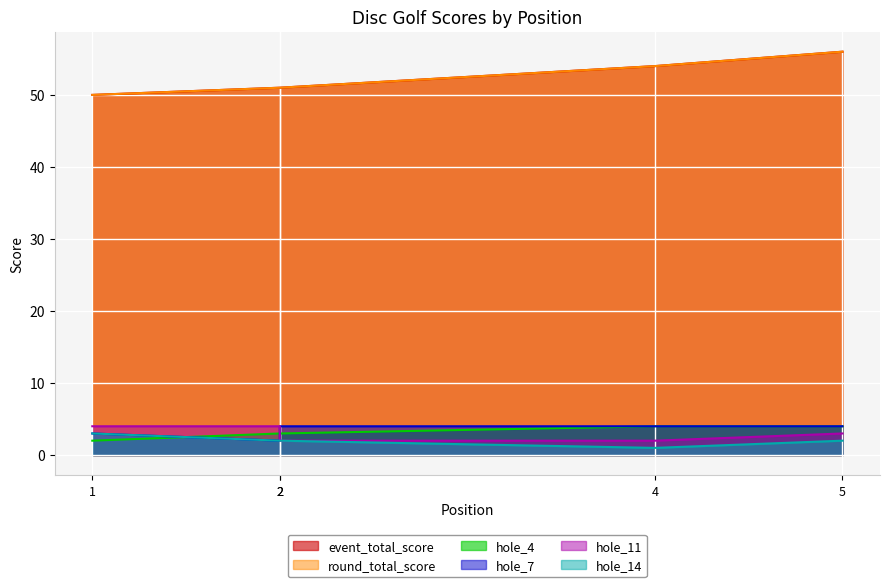

What is the value of the hole_4 point at the 5th from the left?

4